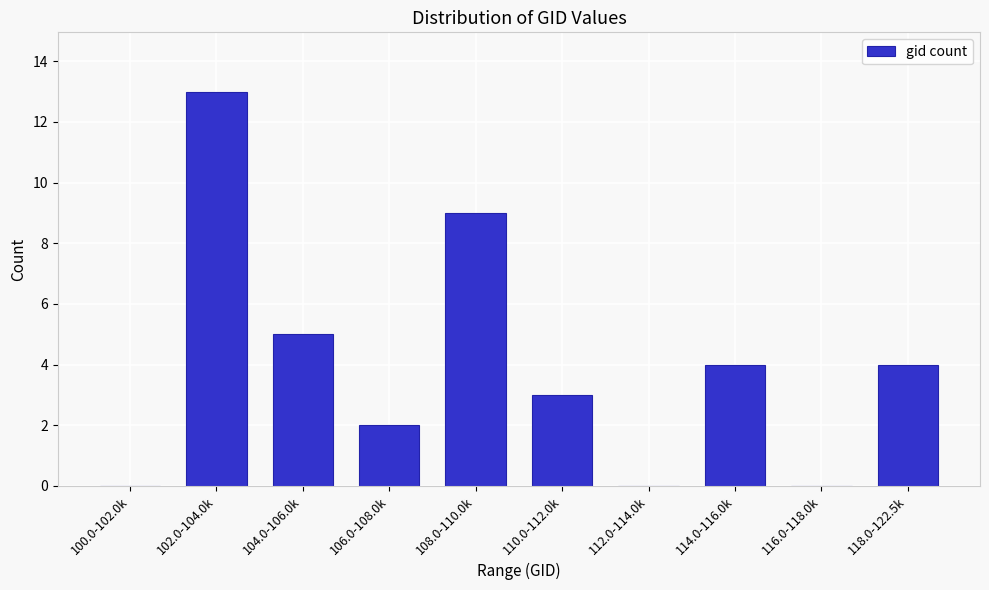

Reading left to right, transcribe all the data shown in this chart.

100.0-102.0k=0	102.0-104.0k=13	104.0-106.0k=5	106.0-108.0k=2	108.0-110.0k=9	110.0-112.0k=3	112.0-114.0k=0	114.0-116.0k=4	116.0-118.0k=0	118.0-122.5k=4